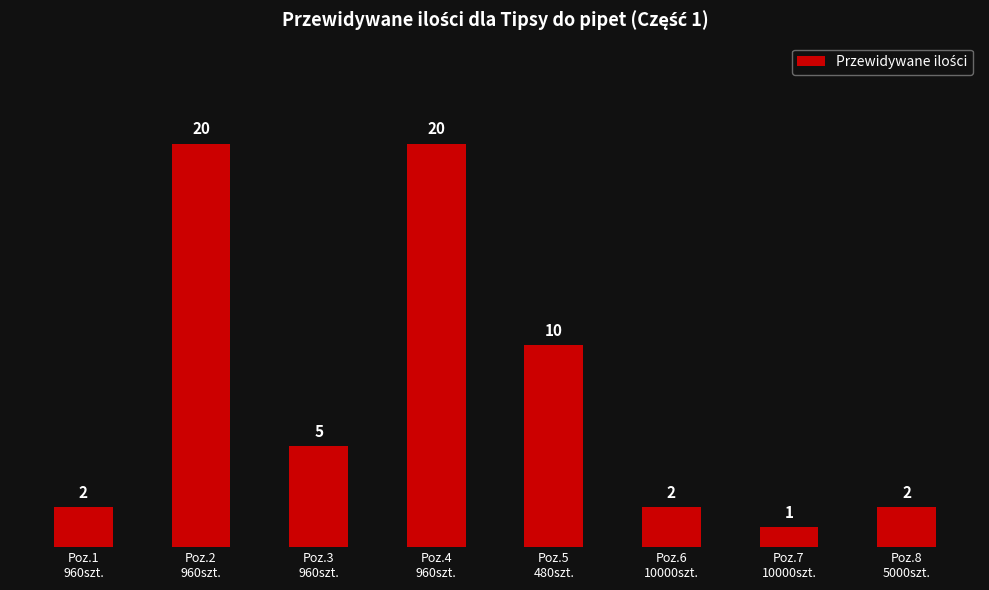

At which label does the data first exceed 5?

Poz.2
960szt.